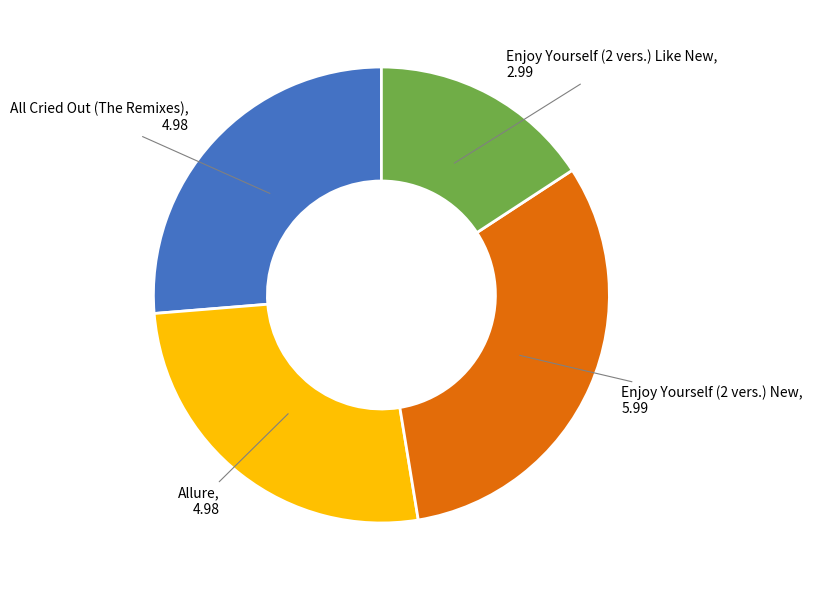

Does any single category account for the majority?

No